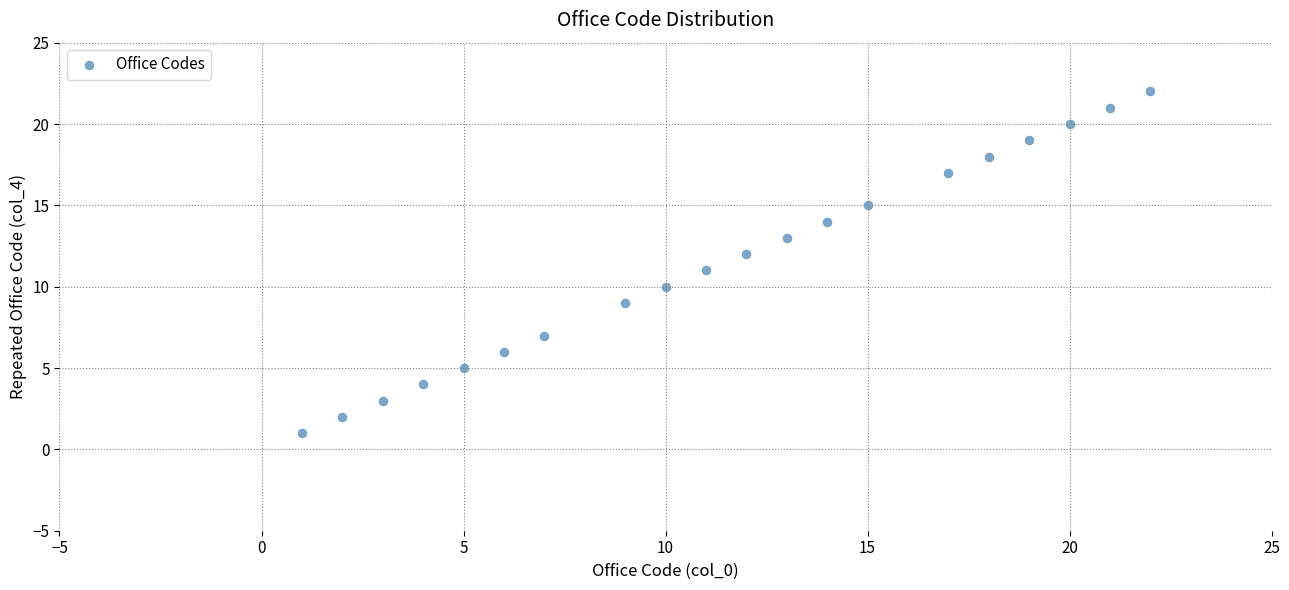

What is the range of Y values (max minus min)?

21